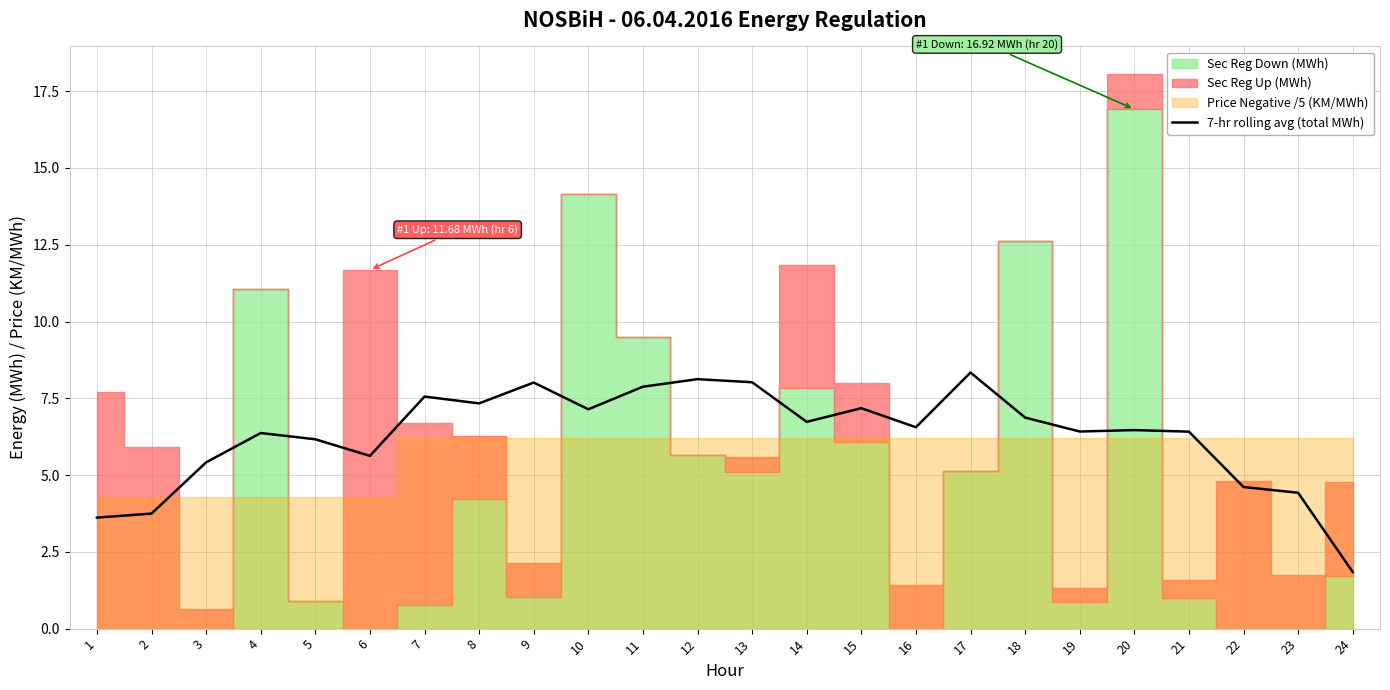

The value at 22 is 4.6. True or false?

True